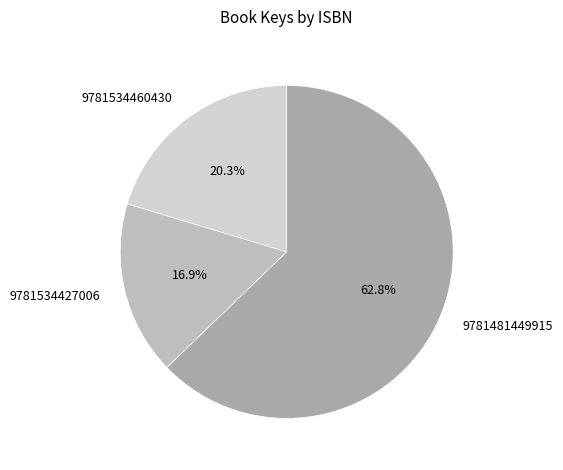

True or false: 9781534427006 accounts for 17% of the total.

True